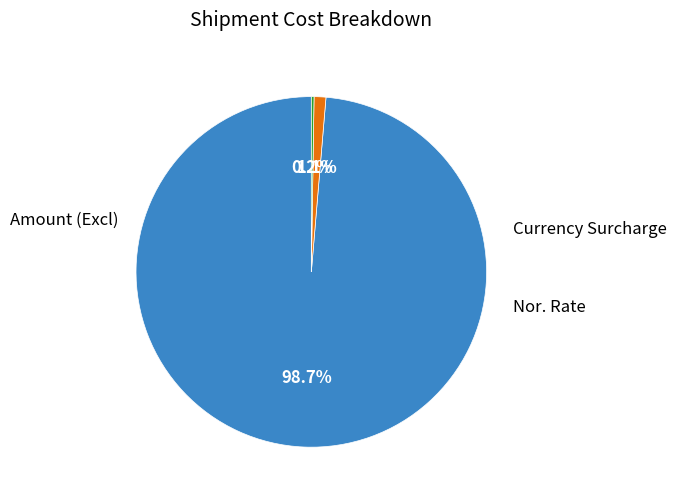

Which category has the smallest portion of the pie?

Currency Surcharge